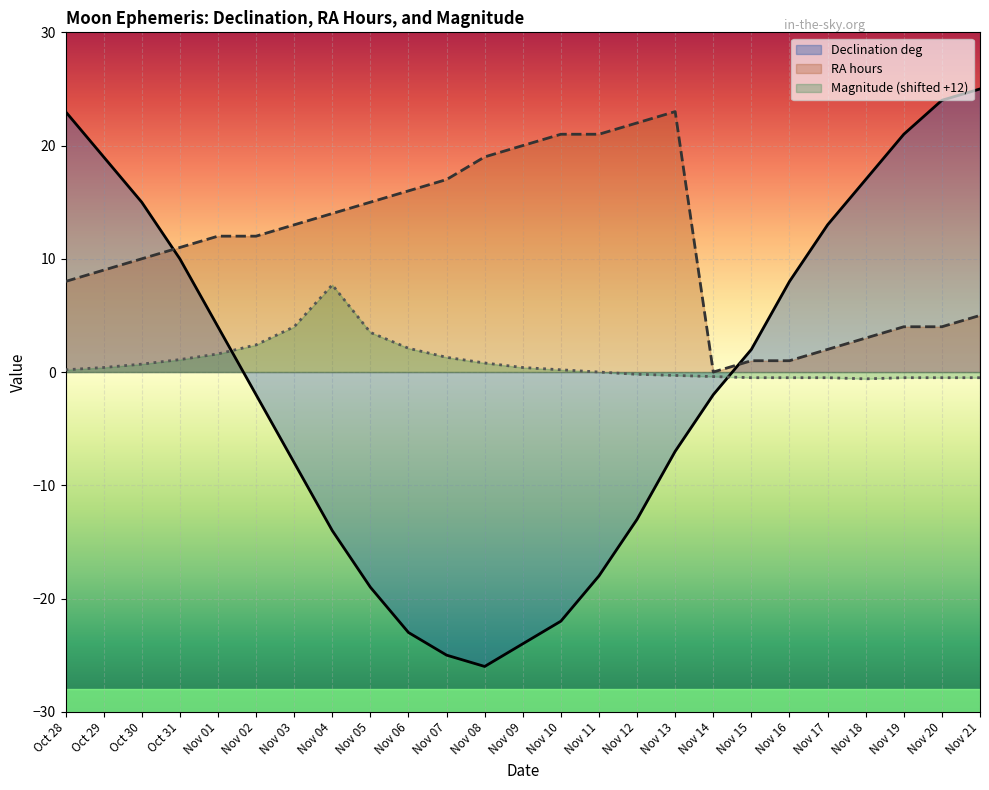

Between Nov 11 and Nov 16, which series saw the biggest shift?

Declination deg